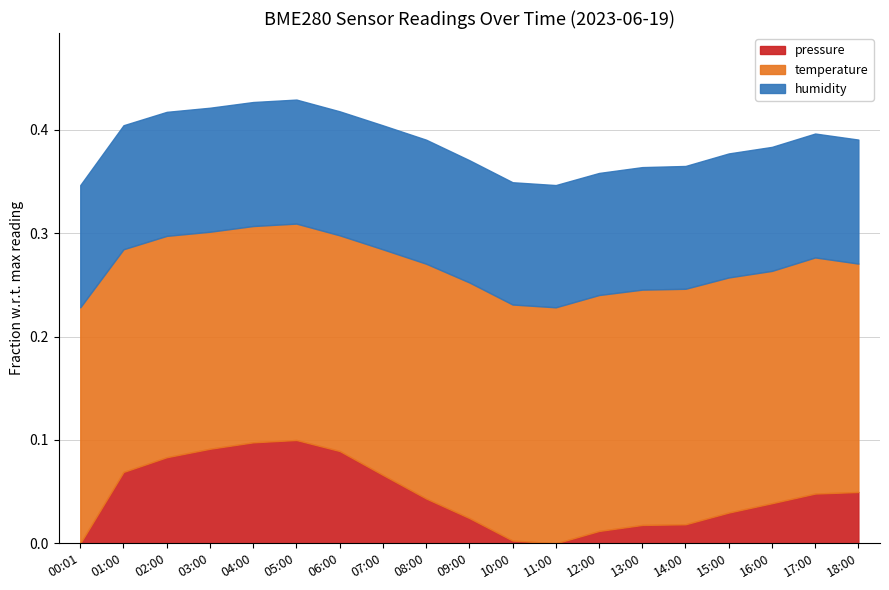

How many interior local valleys does the pressure series have?

1